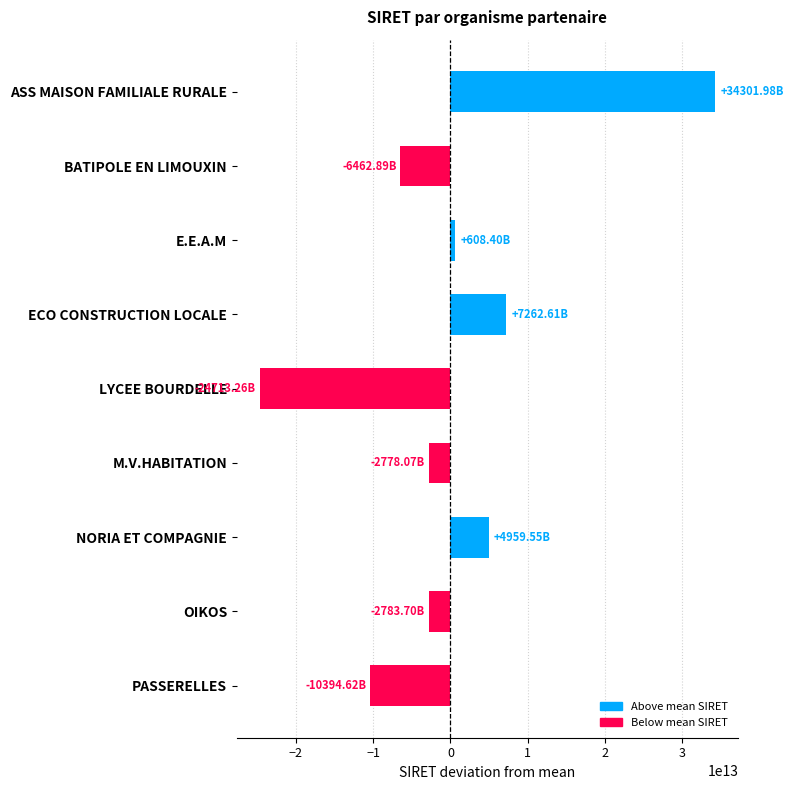

Which label corresponds to the largest value in the chart?

ASS MAISON FAMILIALE RURALE